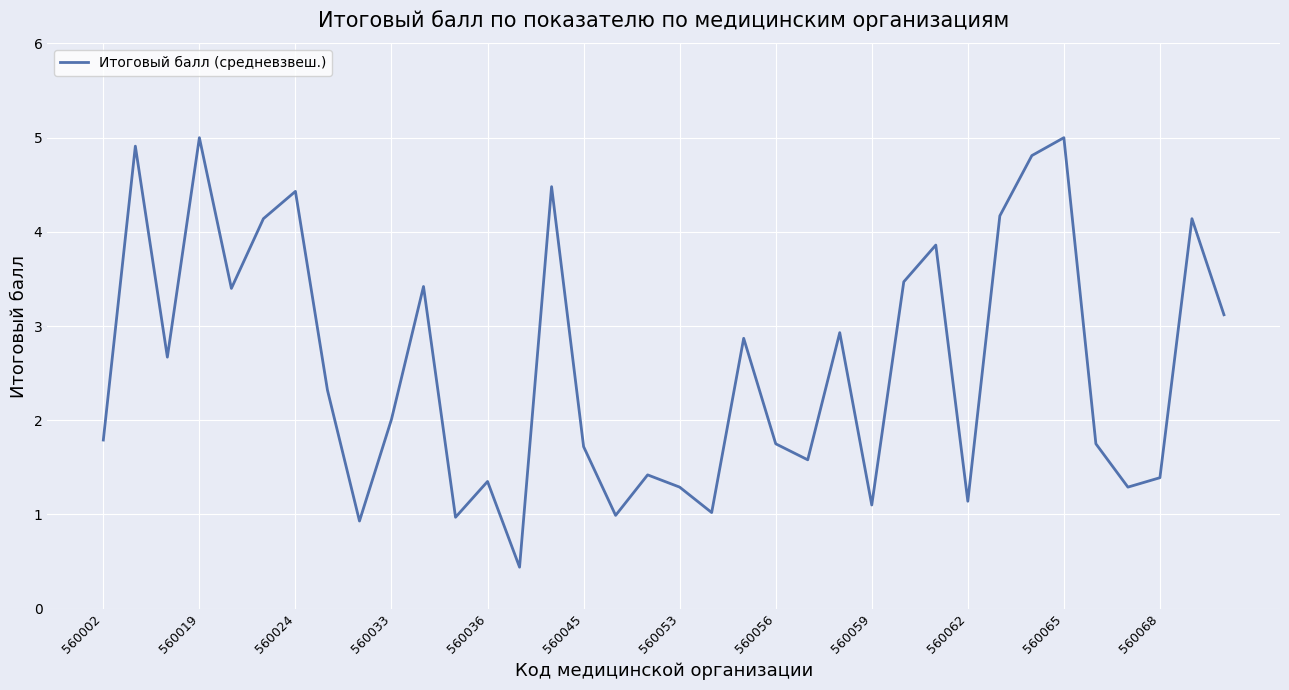

What is the difference between the maximum and minimum values?

4.6